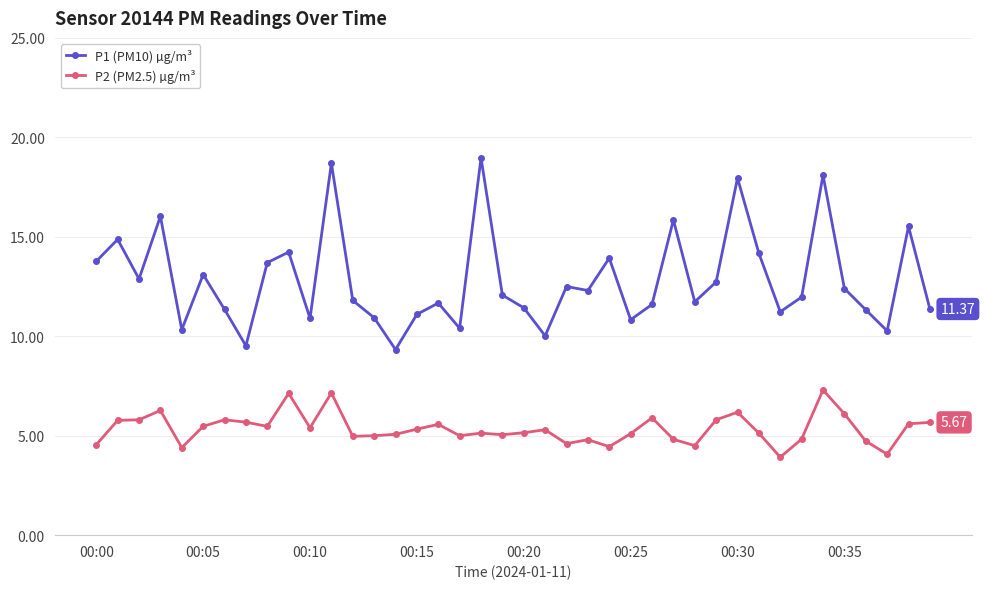

What is the maximum value shown in the chart?

19.0